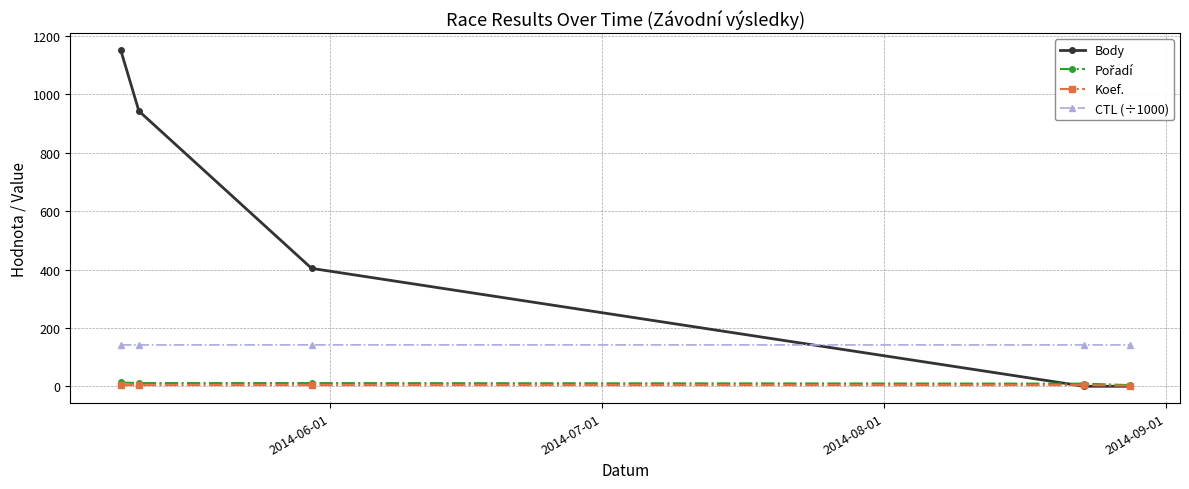

True or false: Koef. has more than 2 points higher than both neighbors.

False